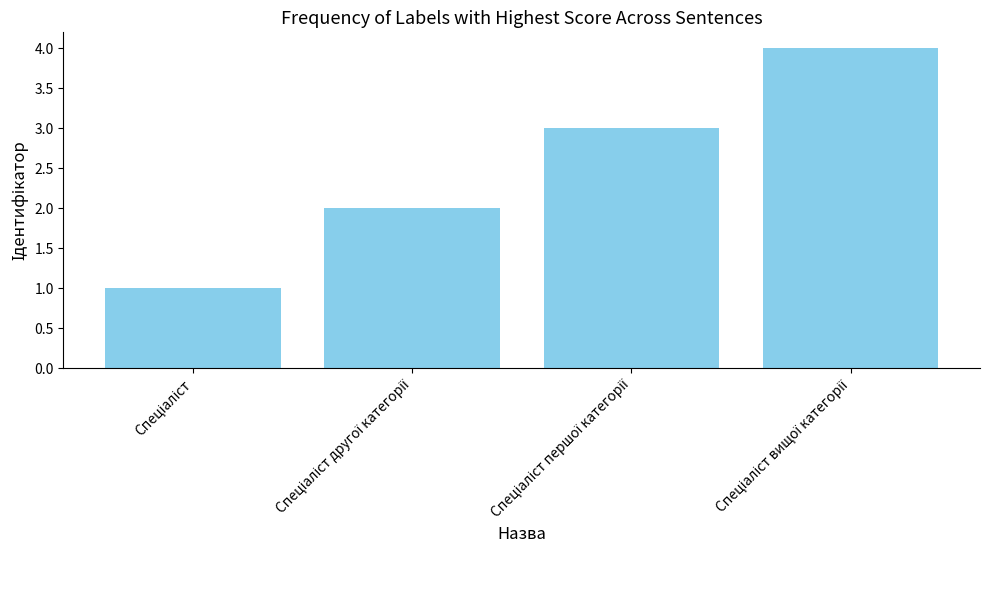

What is the smallest value displayed?

1